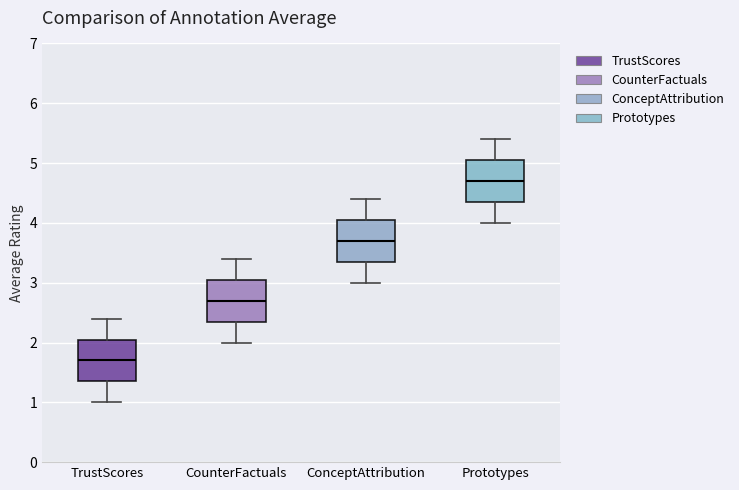

Where does the upper whisker of the box for Prototypes end on the y-axis? The values are not printed on the chart, so give them approximately, as read against the axis.

5.4